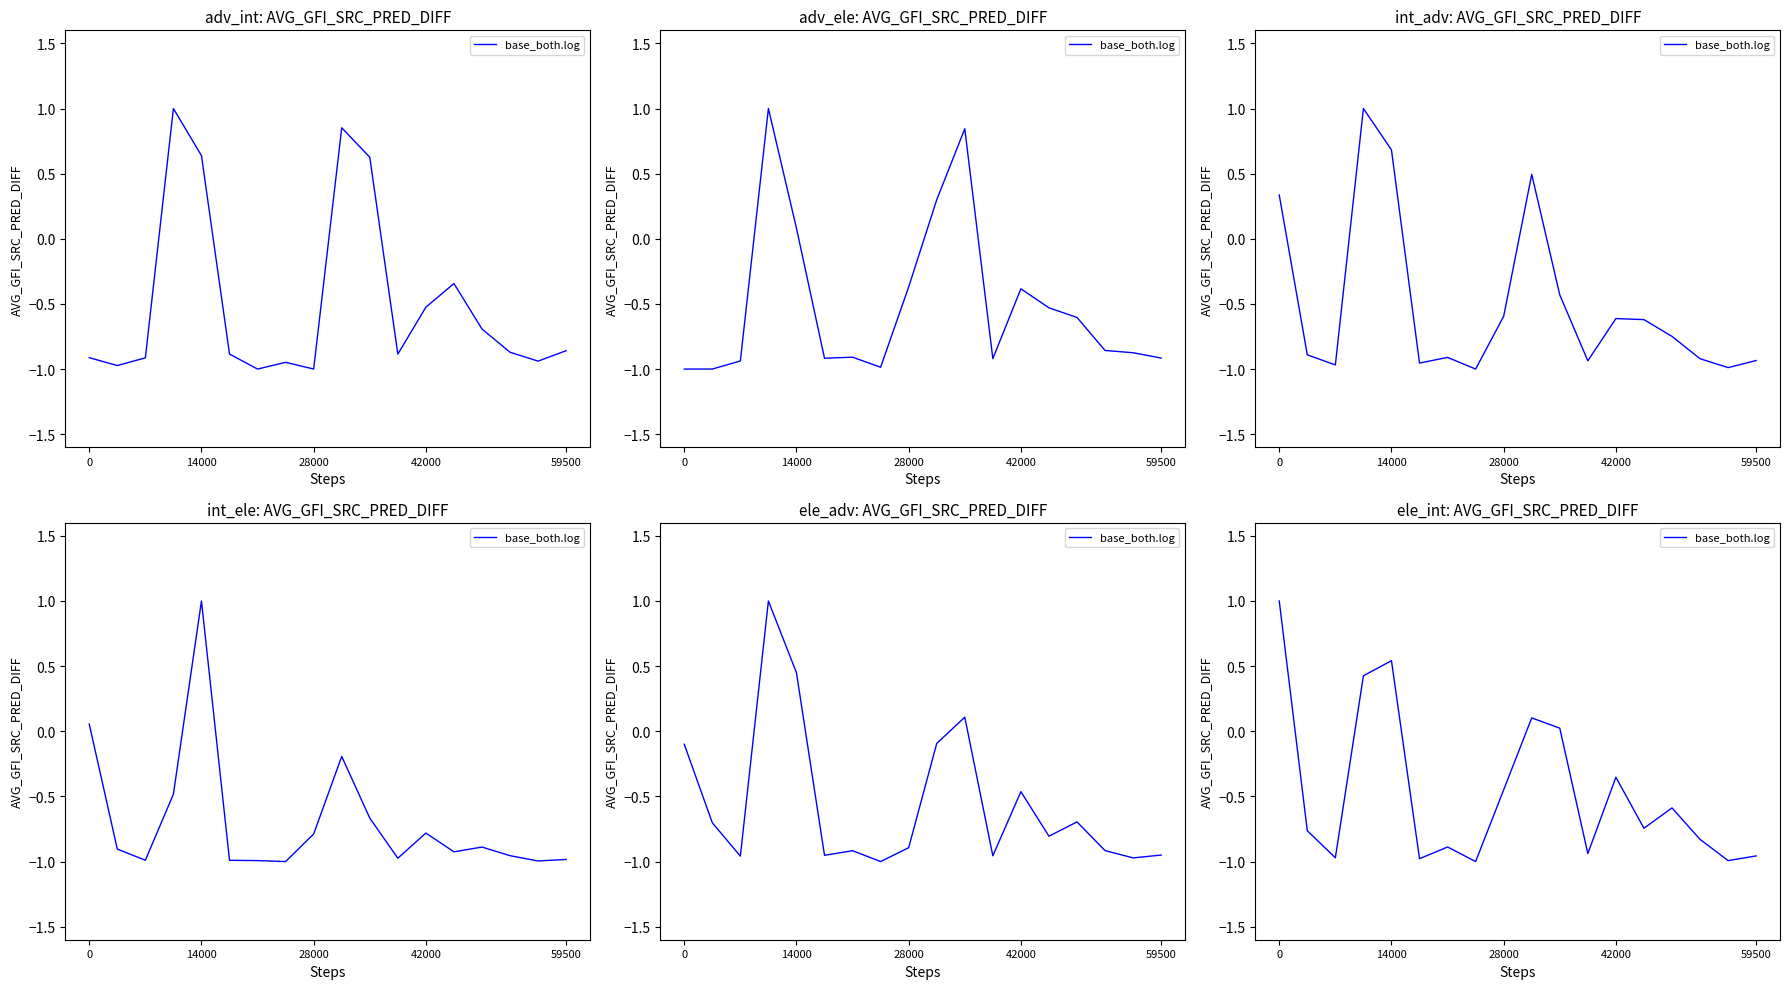

What is the change in value from 10 to 16?

-1.0